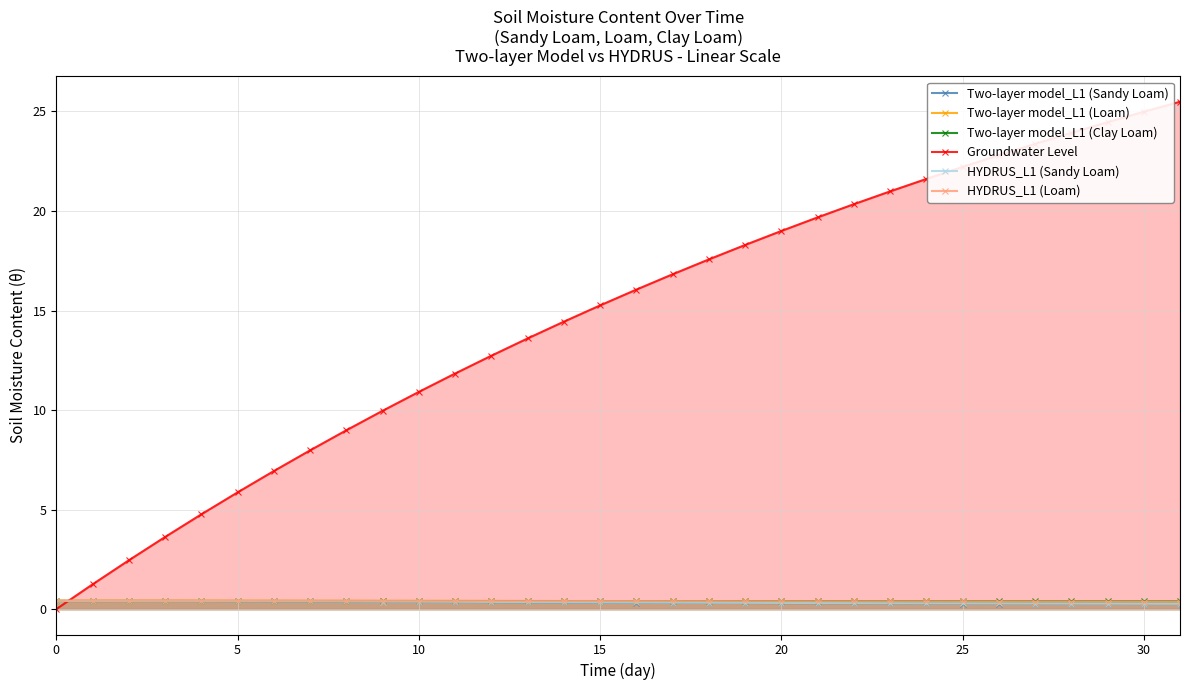

Where do HYDRUS_L1 (Loam) and Two-layer model_L1 (Clay Loam) first cross each other?

18 and 19